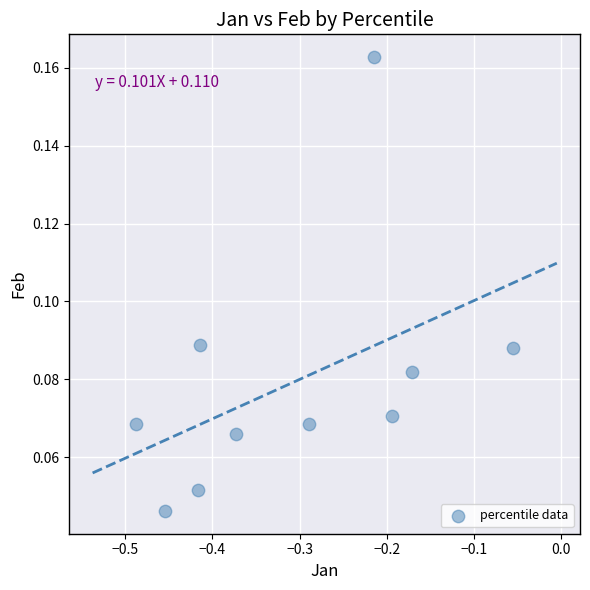

What is the average X value?

-0.3